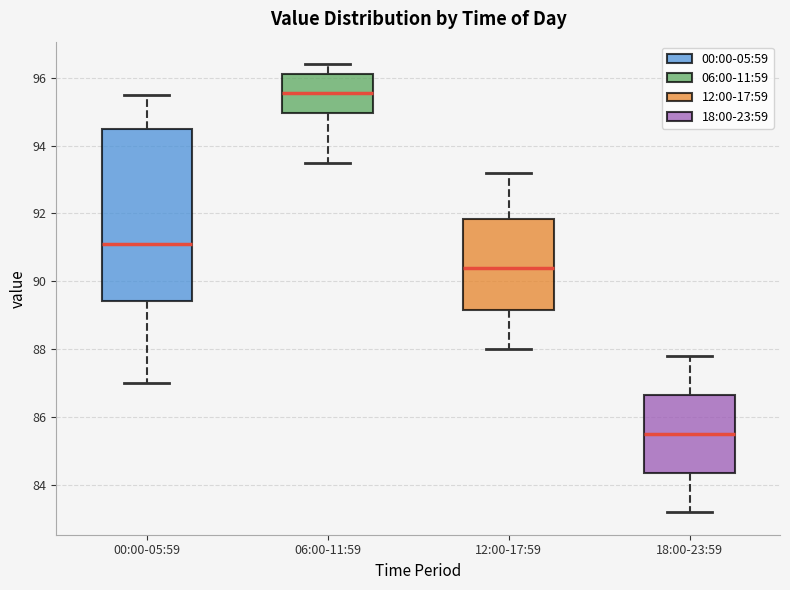

Which box is the tallest, from its lower edge to its upper edge?

00:00-05:59